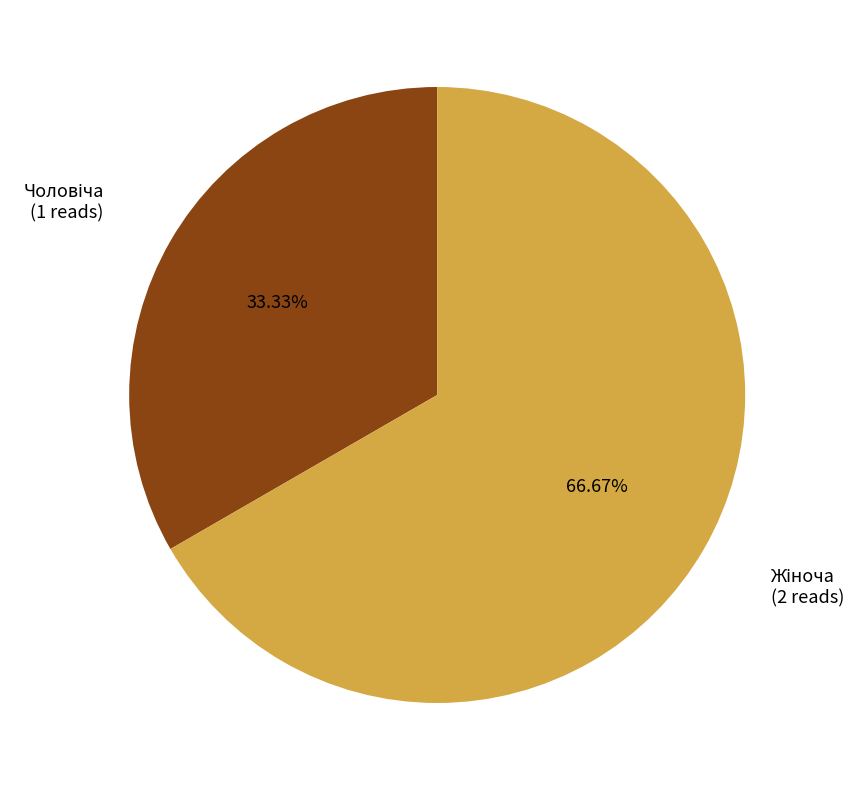

How many segments does this pie chart have?

2